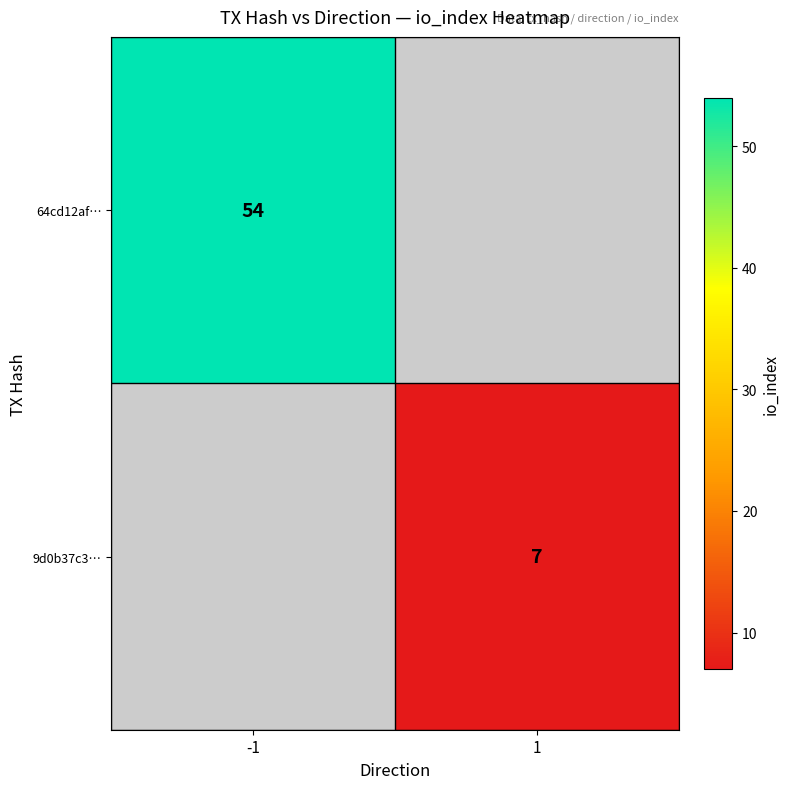

True or false: 9d0b37c3… has a value of 13 at 1.

False